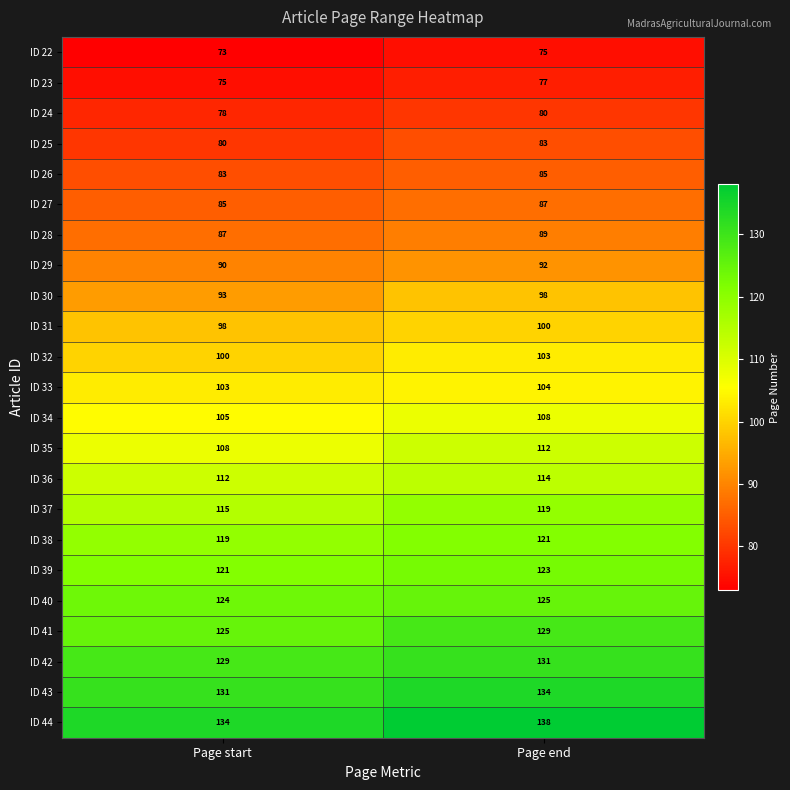

What is the total value across all series at Page start?

2368